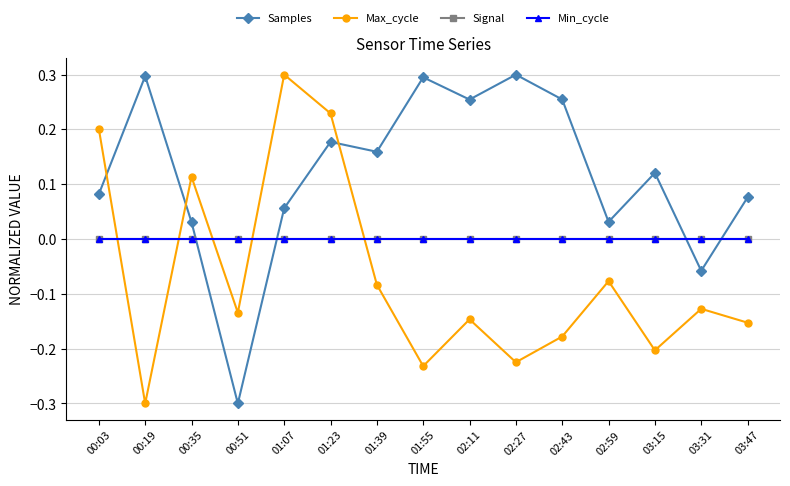

True or false: Signal has more than 1 points higher than both neighbors.

False